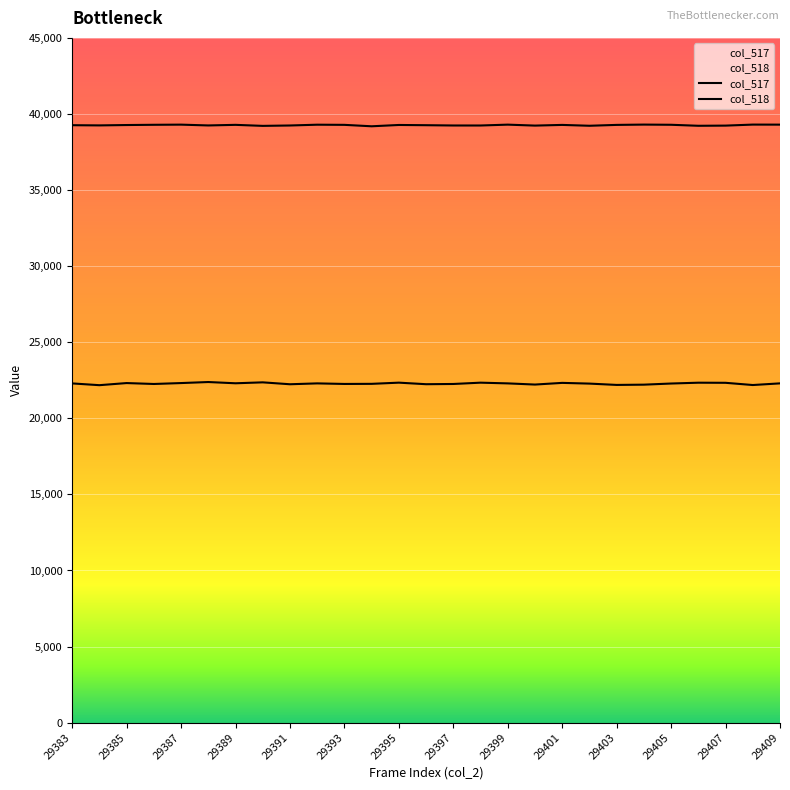

What is the total value across all series at 29391?

61481